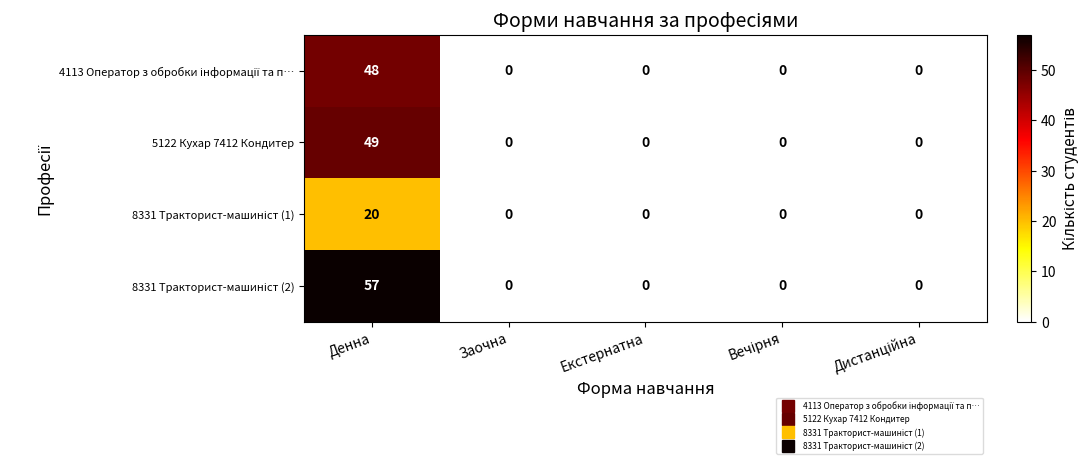

What is the sum of all 5122 Кухар 7412 Кондитер values?

49